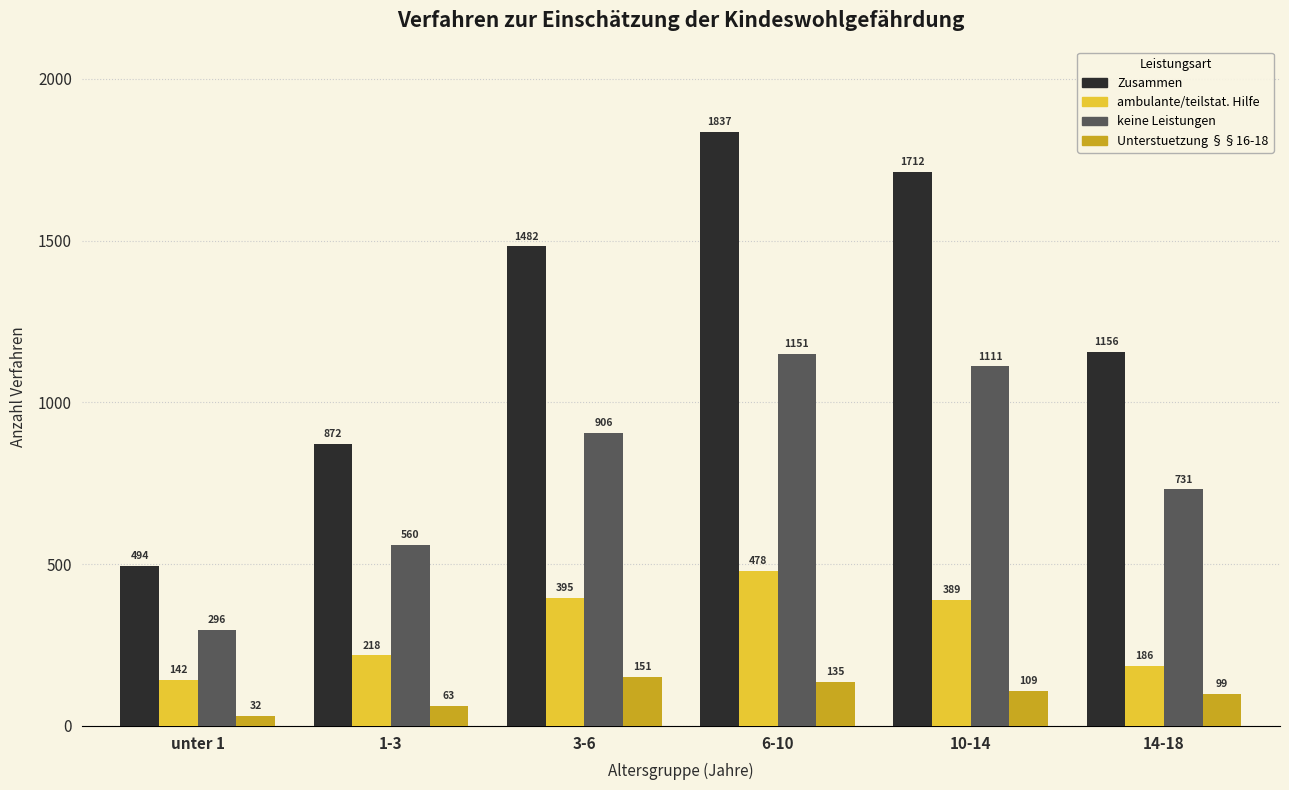

Which series has the widest spread of values?

Zusammen